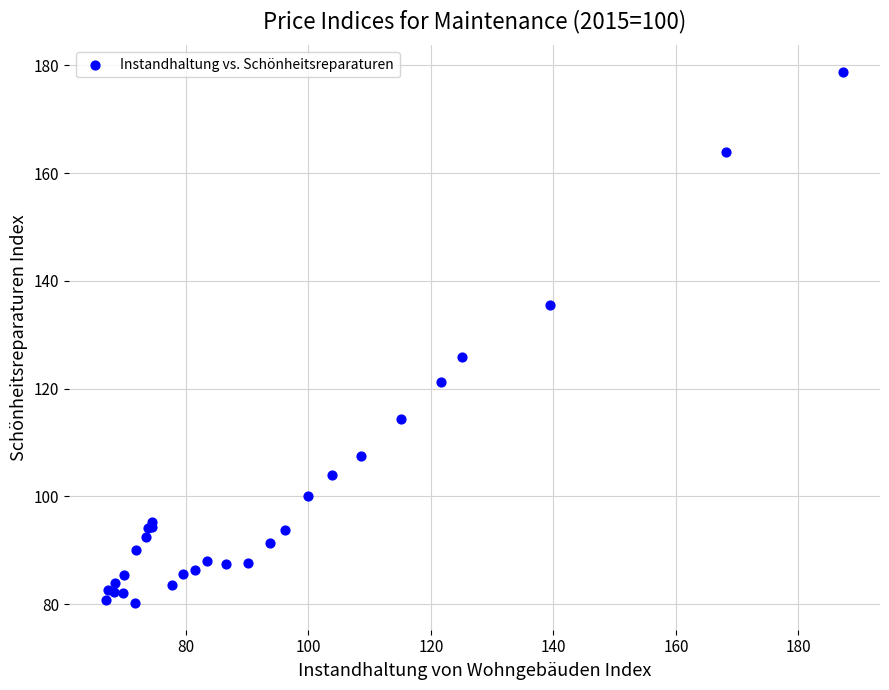

What Y value in the scatter plot is closest to 129?

125.9